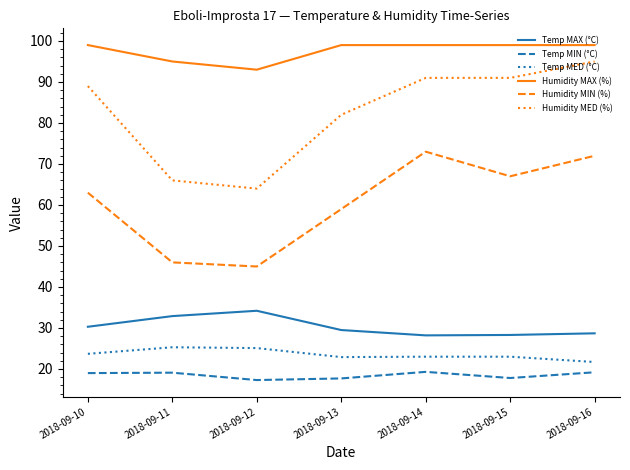

At how many categories does at least one series exceed 32?

7